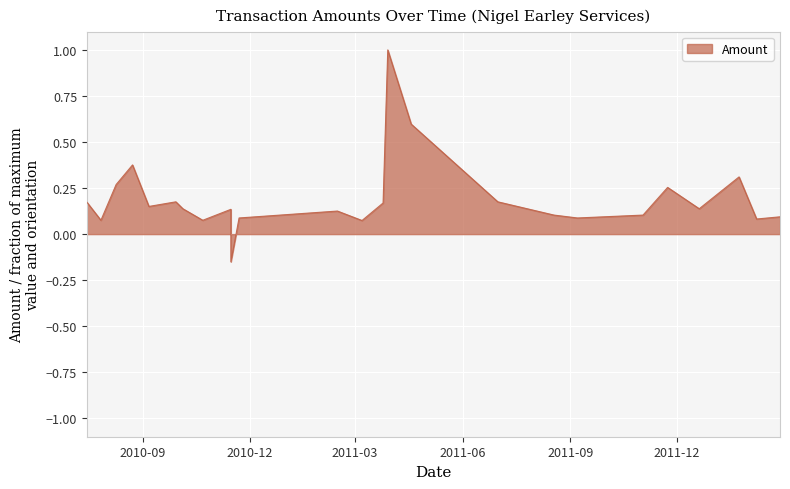

List the labels in order of value, smallest first.

2010-11-15, 2011-03-07, 2010-07-27, 2010-10-22, 2012-02-07, 2010-11-22, 2011-09-07, 2012-02-27, 2011-08-18, 2011-11-02, 2010-11-15, 2011-02-14, 2010-11-15, 2010-10-05, 2011-12-20, 2010-09-06, 2011-03-25, 2010-07-15, 2010-09-29, 2011-07-01, 2011-11-23, 2010-08-09, 2012-01-23, 2010-08-23, 2011-04-18, 2011-03-29